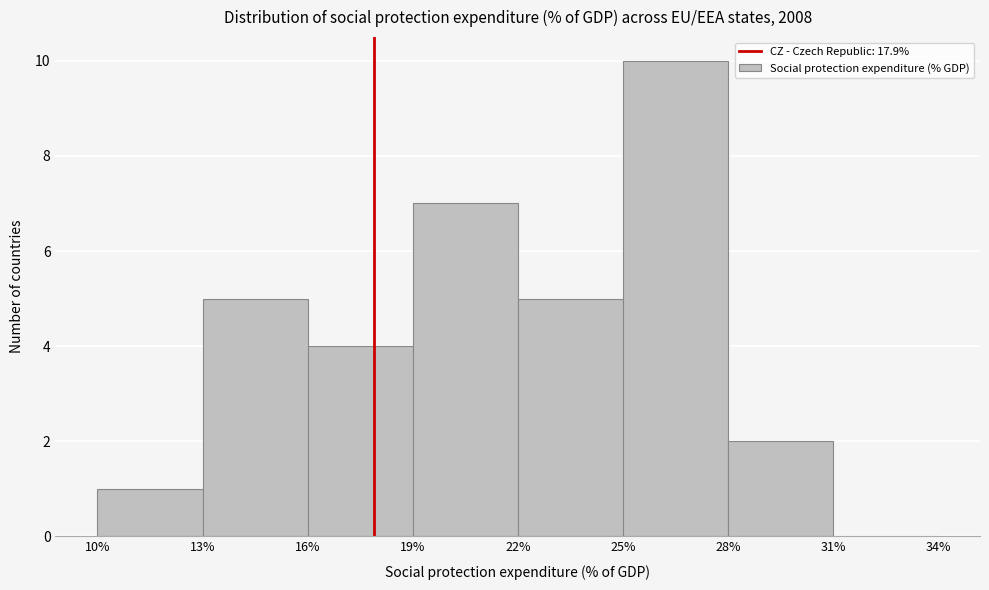

What is the height of the bar covering 13% to 16% on the x-axis? The values are not printed on the chart, so give them approximately, as read against the axis.

5